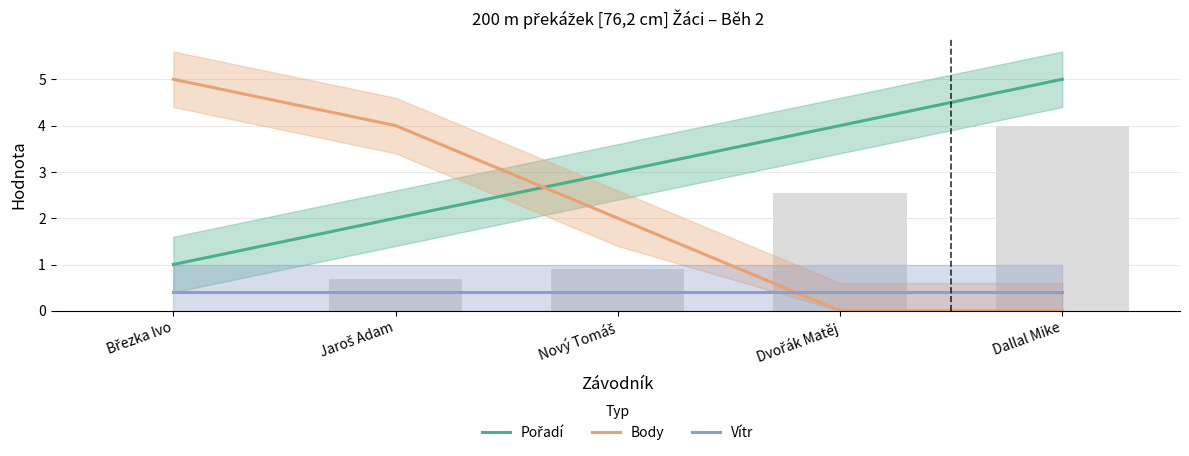

Between Dallal Mike and Dvořák Matěj, which is larger?

Dallal Mike